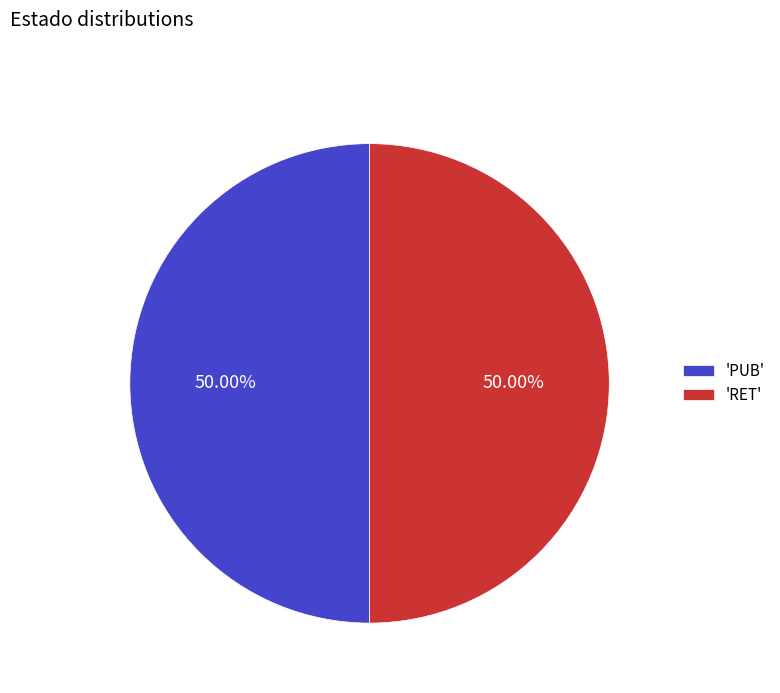

Combined, do 'RET' and 'PUB' account for over 50%?

Yes